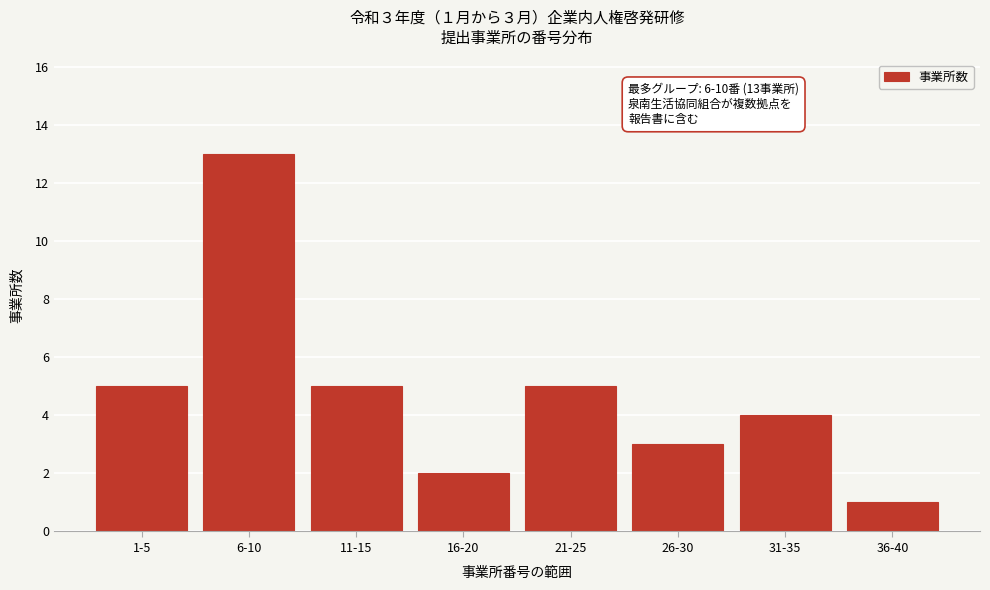

Reading left to right, transcribe all the data shown in this chart.

5	13	5	2	5	3	4	1